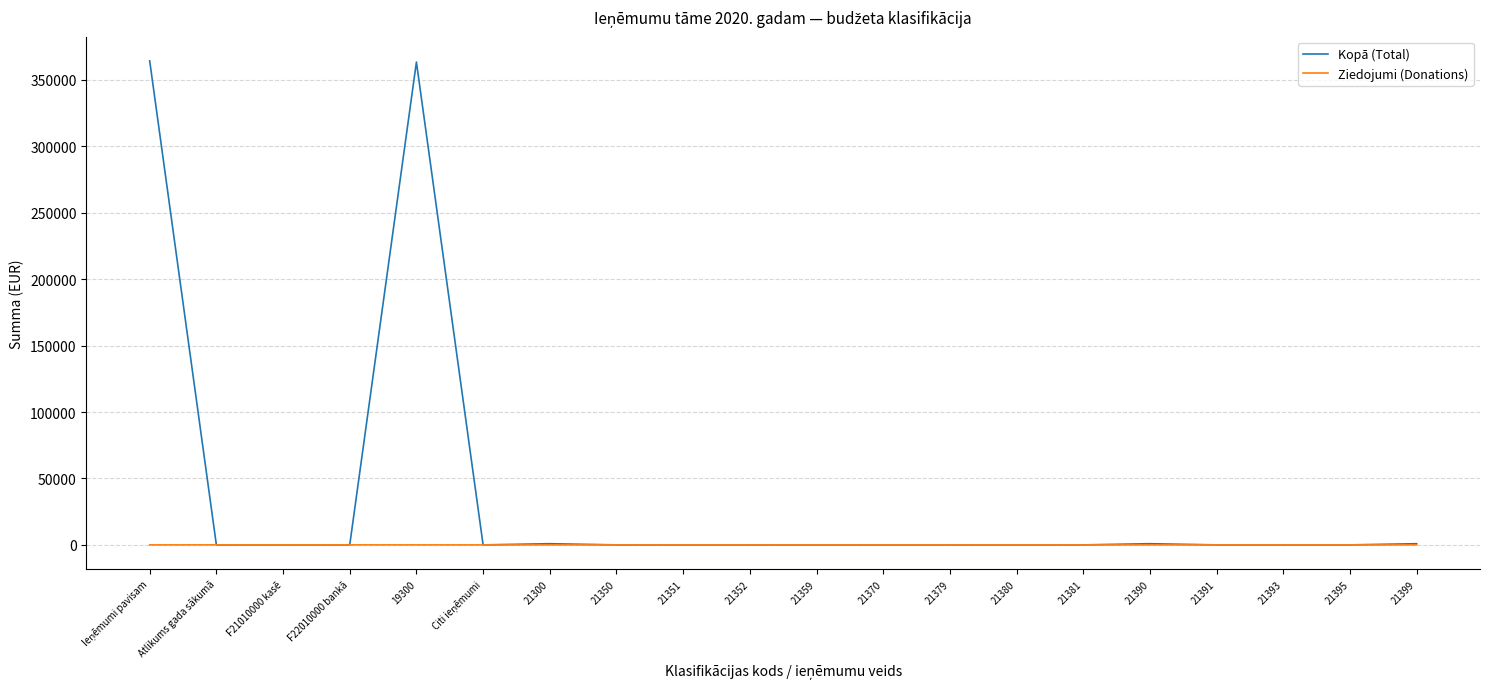

What is the greatest value displayed?

364252